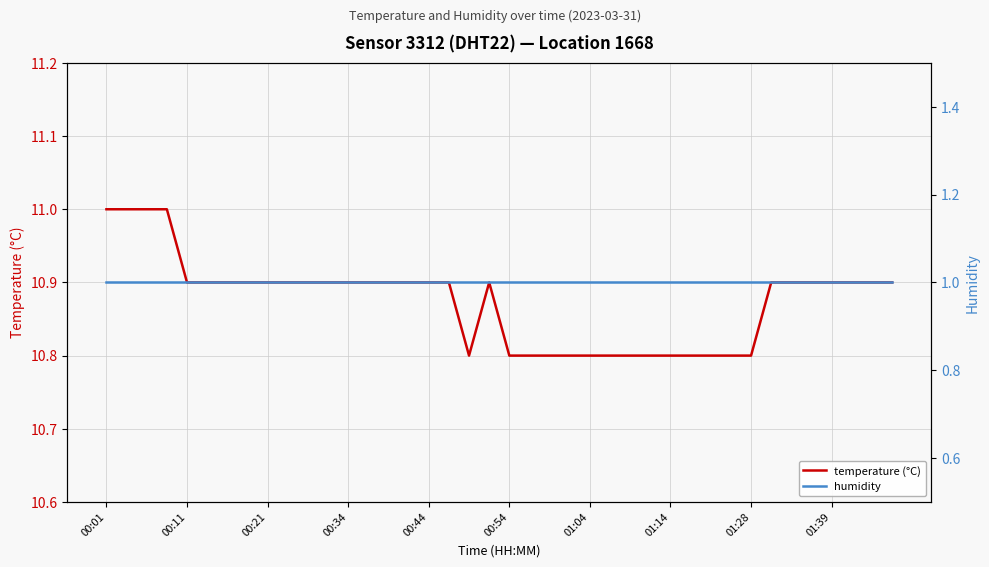

What are all the series names shown in the legend?

temperature (°C), humidity